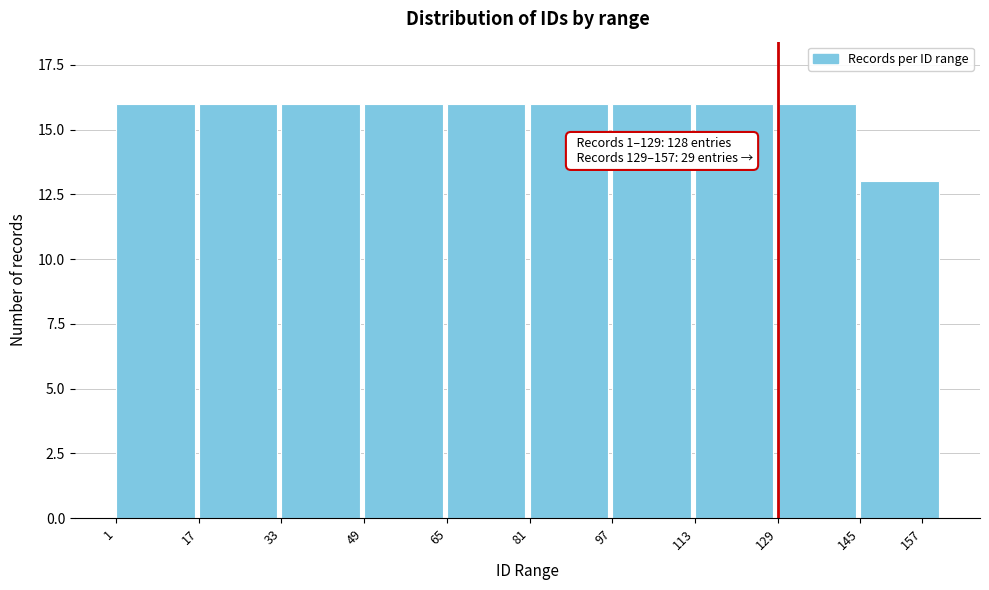

Reading left to right, extract all data points from this chart.

1=16	17=16	33=16	49=16	65=16	81=16	97=16	113=16	129=16	157=13